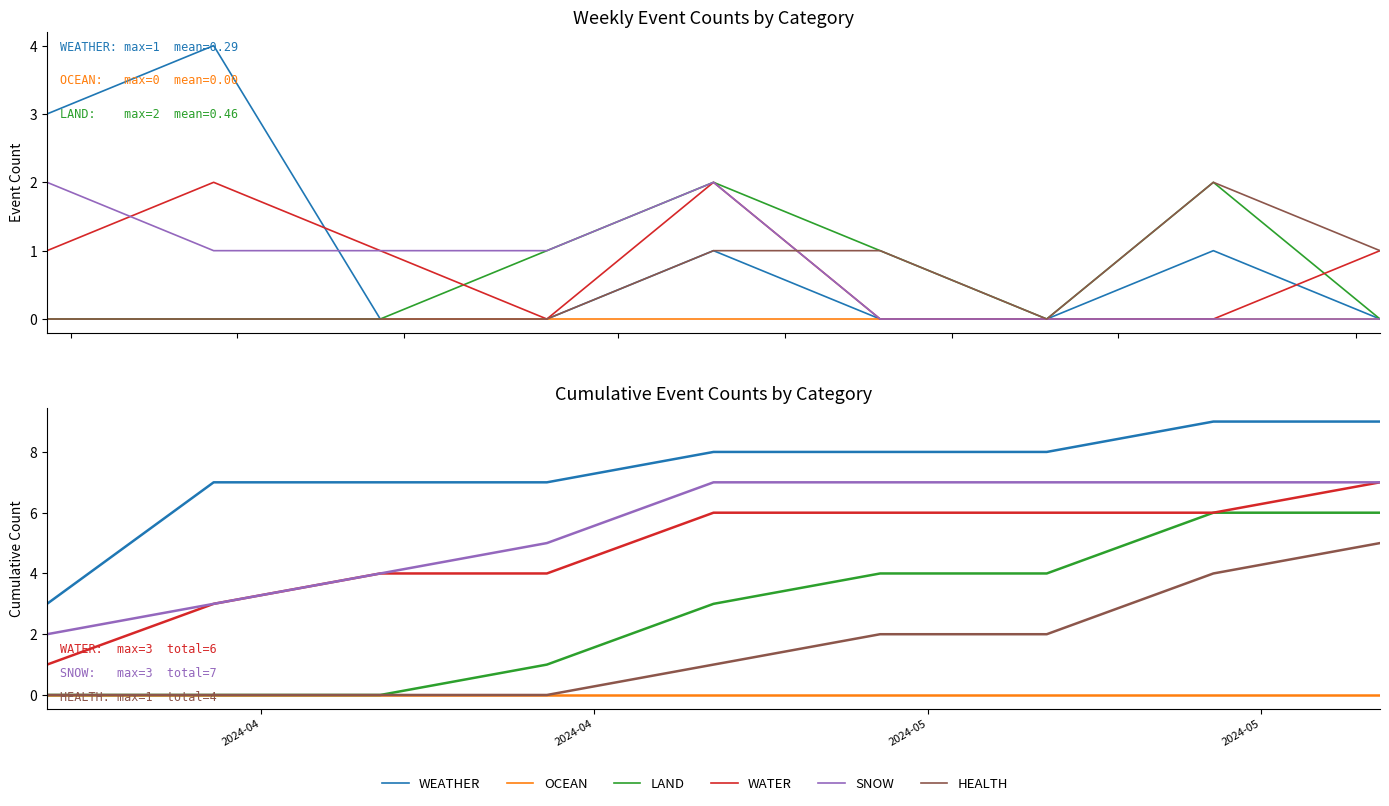

Which series has the largest total across all categories?

WEATHER